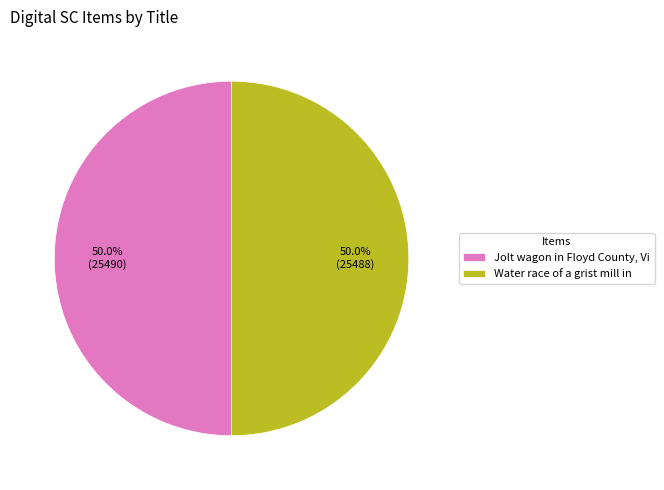

How much of the chart is everything except Jolt wagon in Floyd County, Vi?

50.0%